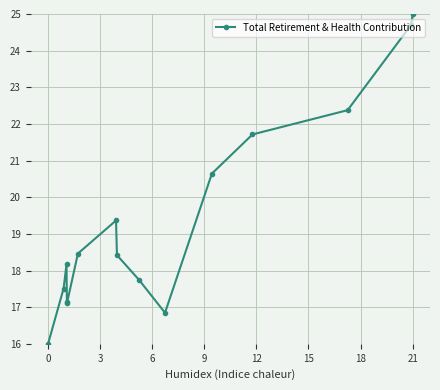

What is the sum of all values?

291.2